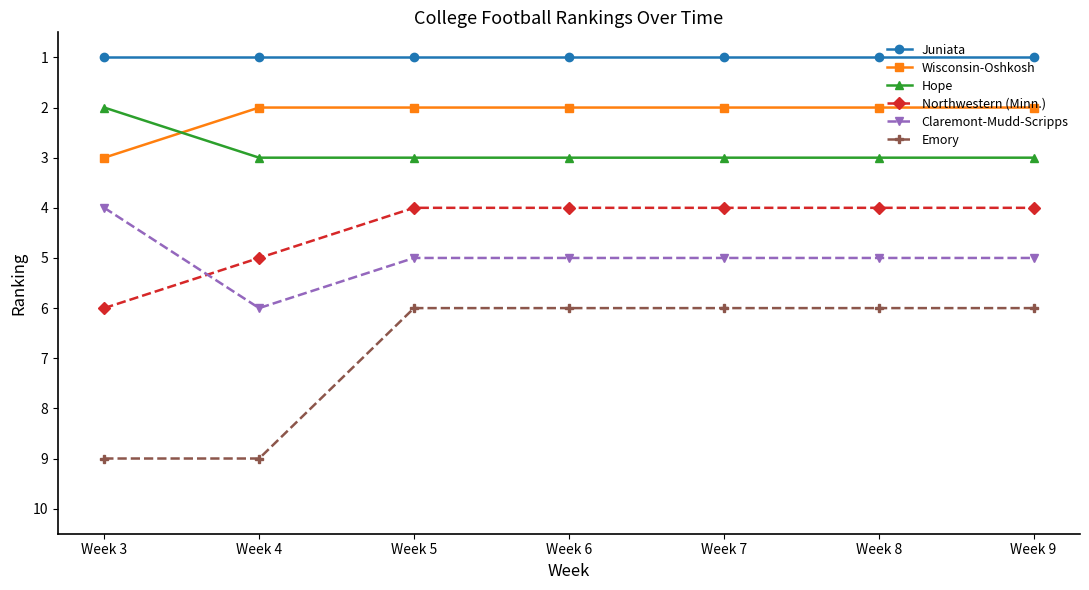

What is the value of the Claremont-Mudd-Scripps point at the 3rd from the left?

5